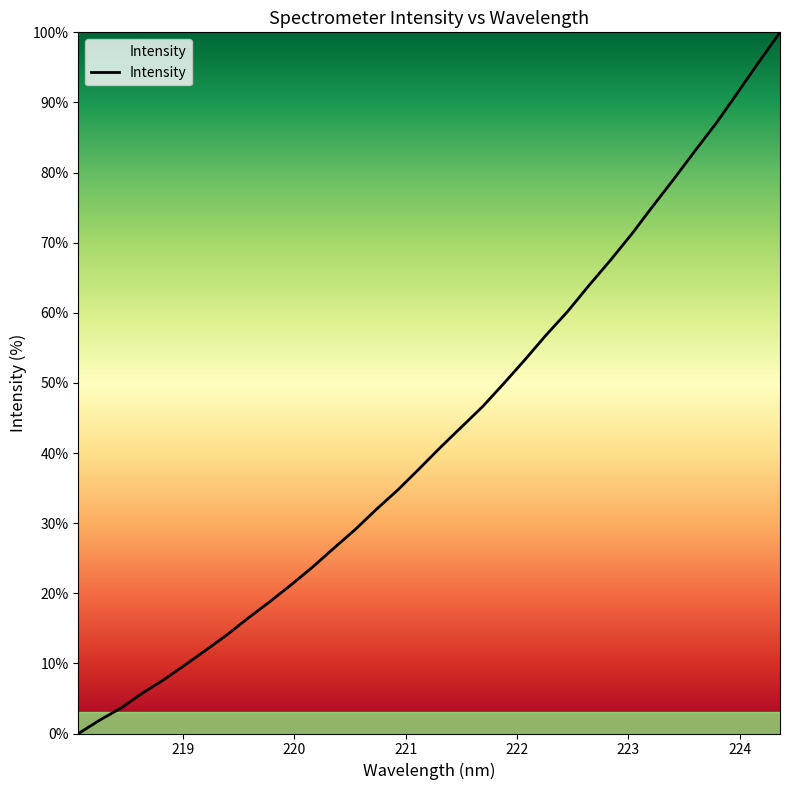

How many distinct data groups are displayed?

1